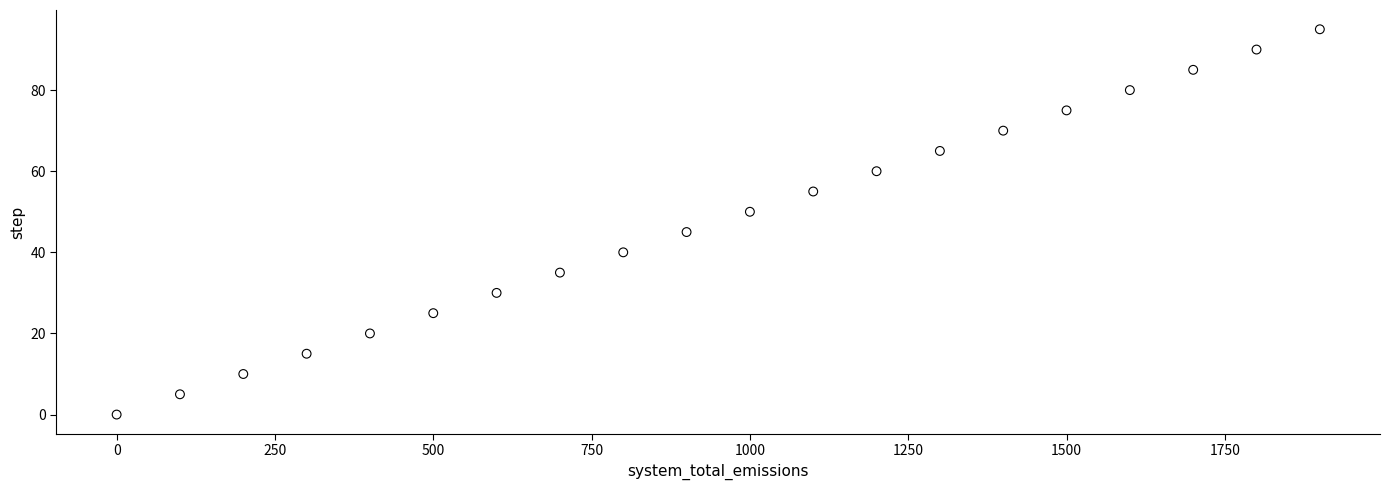

What is the range of Y values (max minus min)?

95